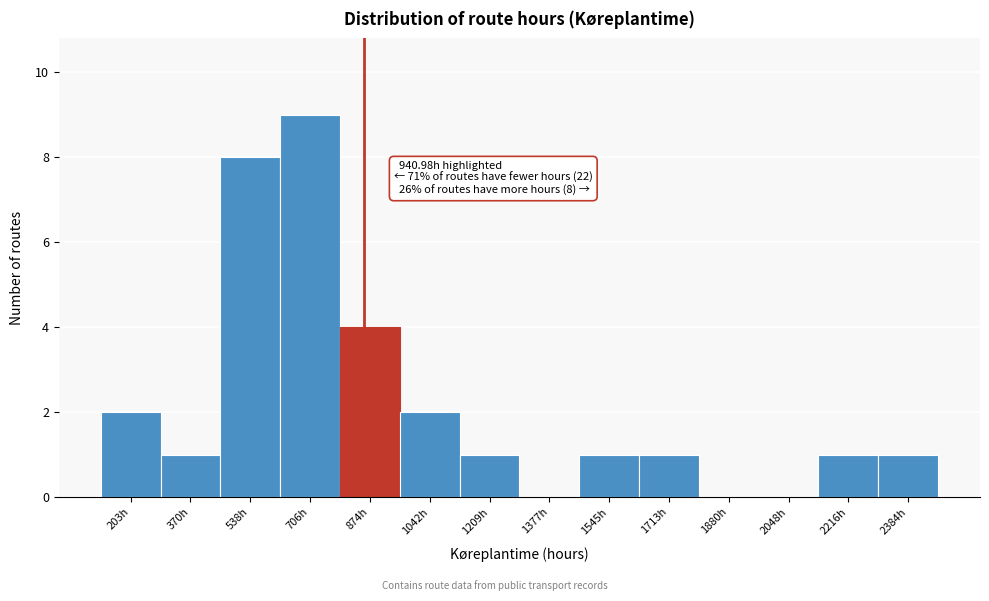

Reading left to right, extract all data points from this chart.

203h=2	370h=1	538h=8	706h=9	874h=4	1042h=2	1209h=1	1377h=0	1545h=1	1713h=1	1880h=0	2048h=0	2216h=1	2384h=1